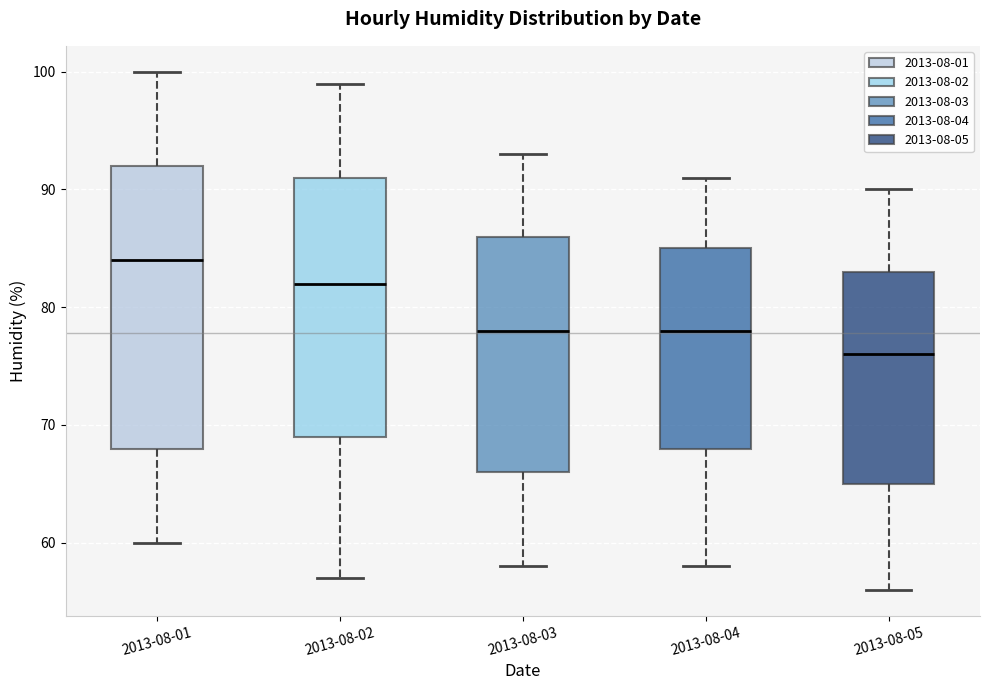

Which box's median line is the lowest?

2013-08-05